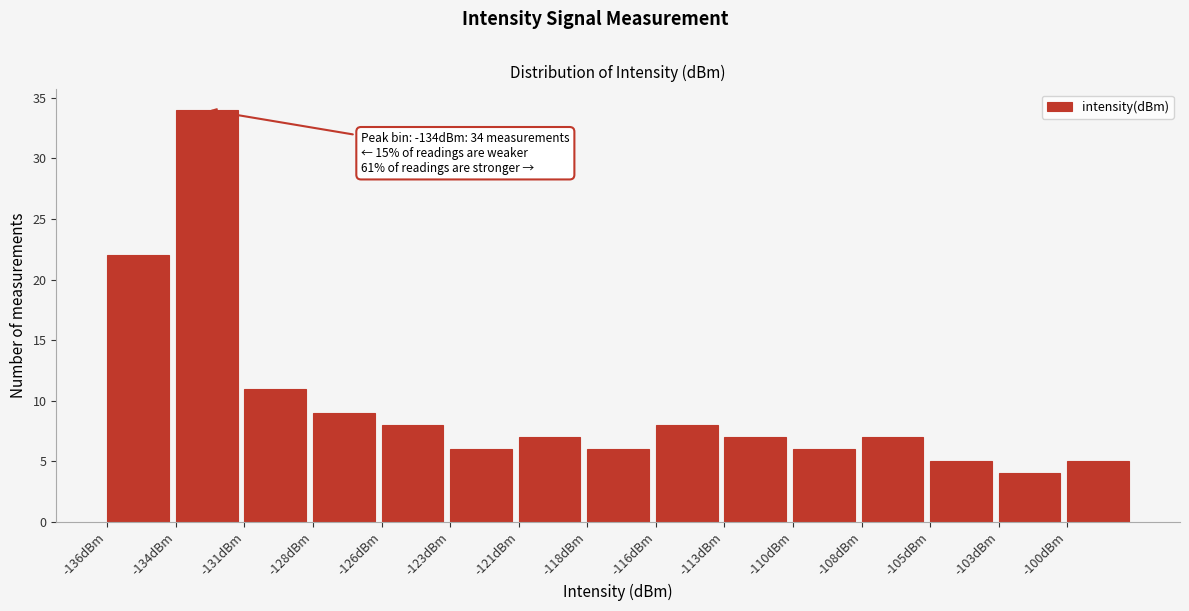

Reading left to right, transcribe all the data shown in this chart.

-136dBm=22	-134dBm=34	-131dBm=11	-128dBm=9	-126dBm=8	-123dBm=6	-121dBm=7	-118dBm=6	-116dBm=8	-113dBm=7	-110dBm=6	-108dBm=7	-105dBm=5	-103dBm=4	-100dBm=5